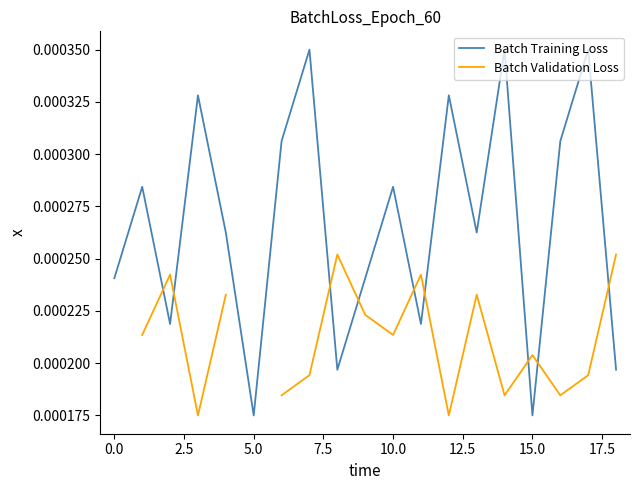

What is the label of the 11th point from the left?

10